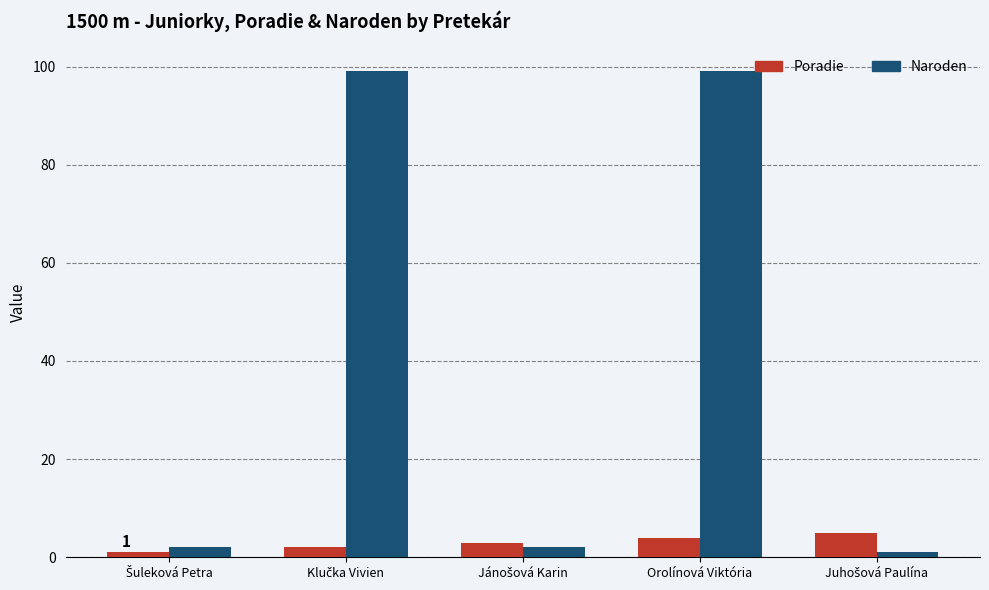

True or false: Naroden has a value of 99 at Orolínová Viktória.

True